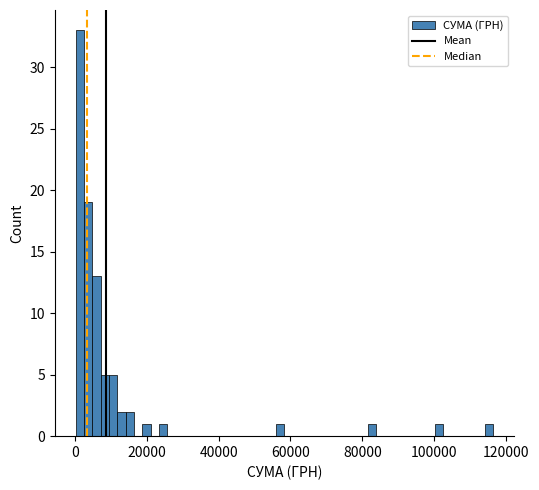

Around what value on the x-axis is the tallest bar? Give the approximate position of its centre, as read against the axis.

2000